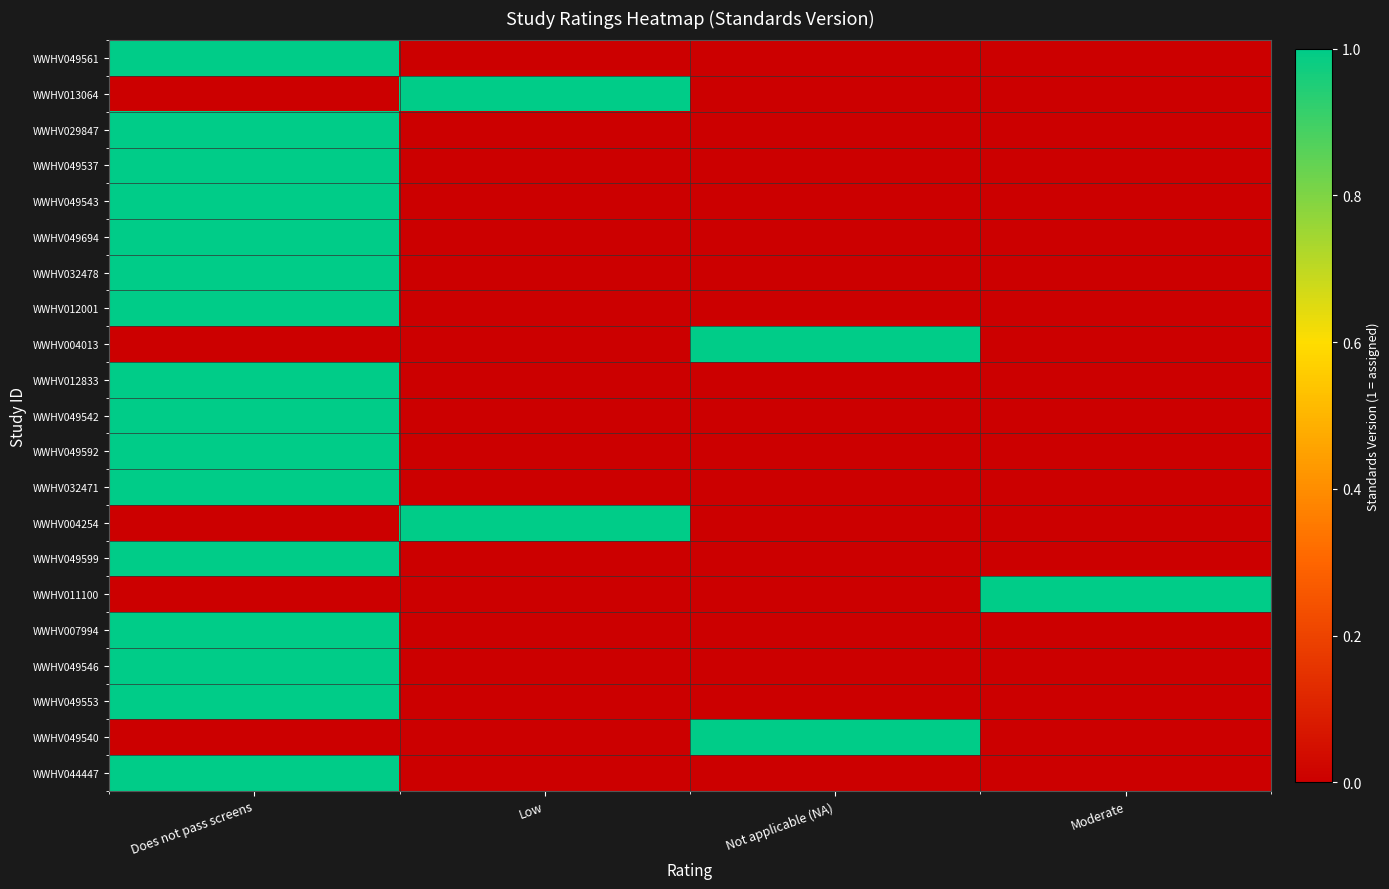

What is the spread (max minus min) of values at Not applicable (NA)?

1